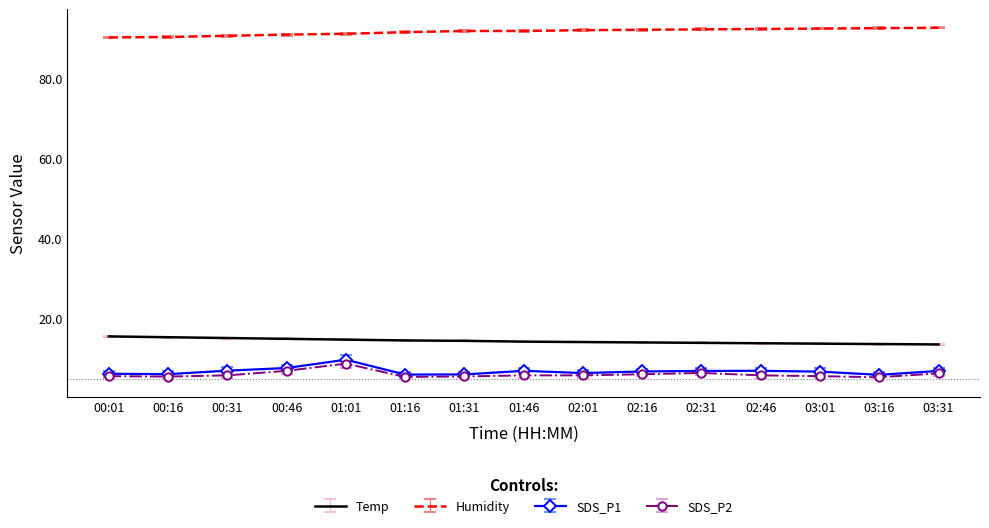

What position from the right is 02:46?

4